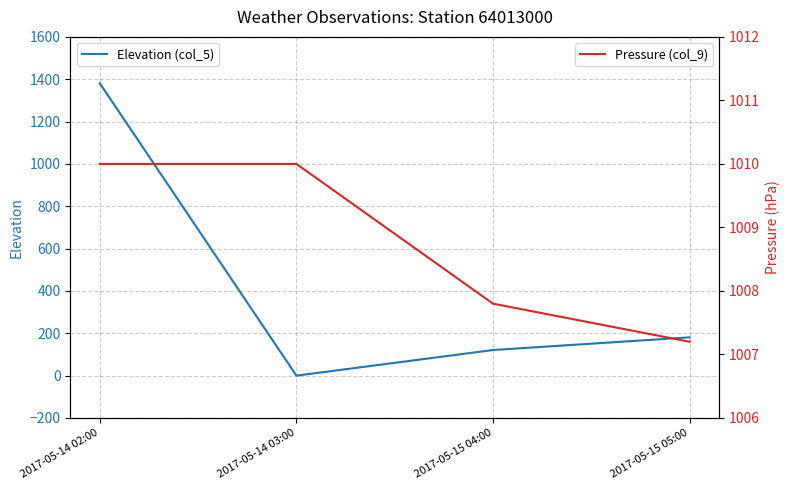

How many values in the Elevation (col_5) series are below 181?

2